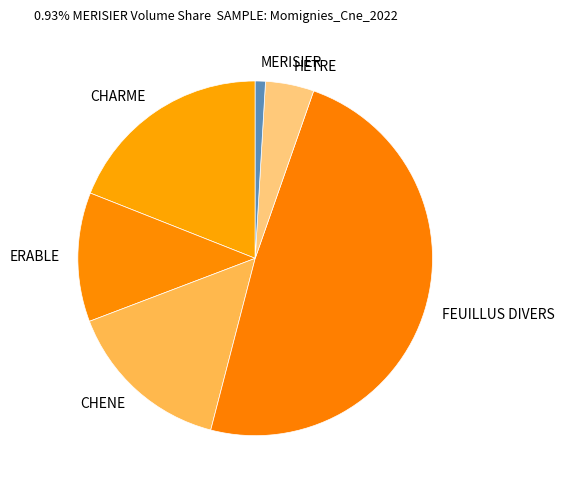

Is FEUILLUS DIVERS the majority of the pie?

No